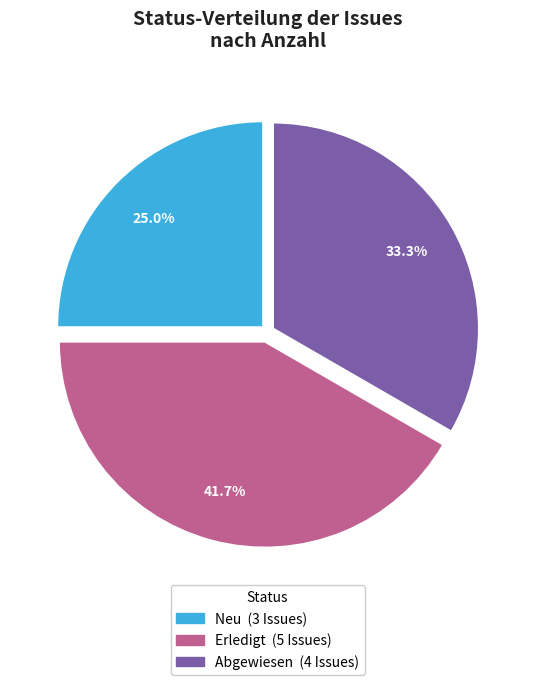

Is there any slice that represents more than half of the pie?

No